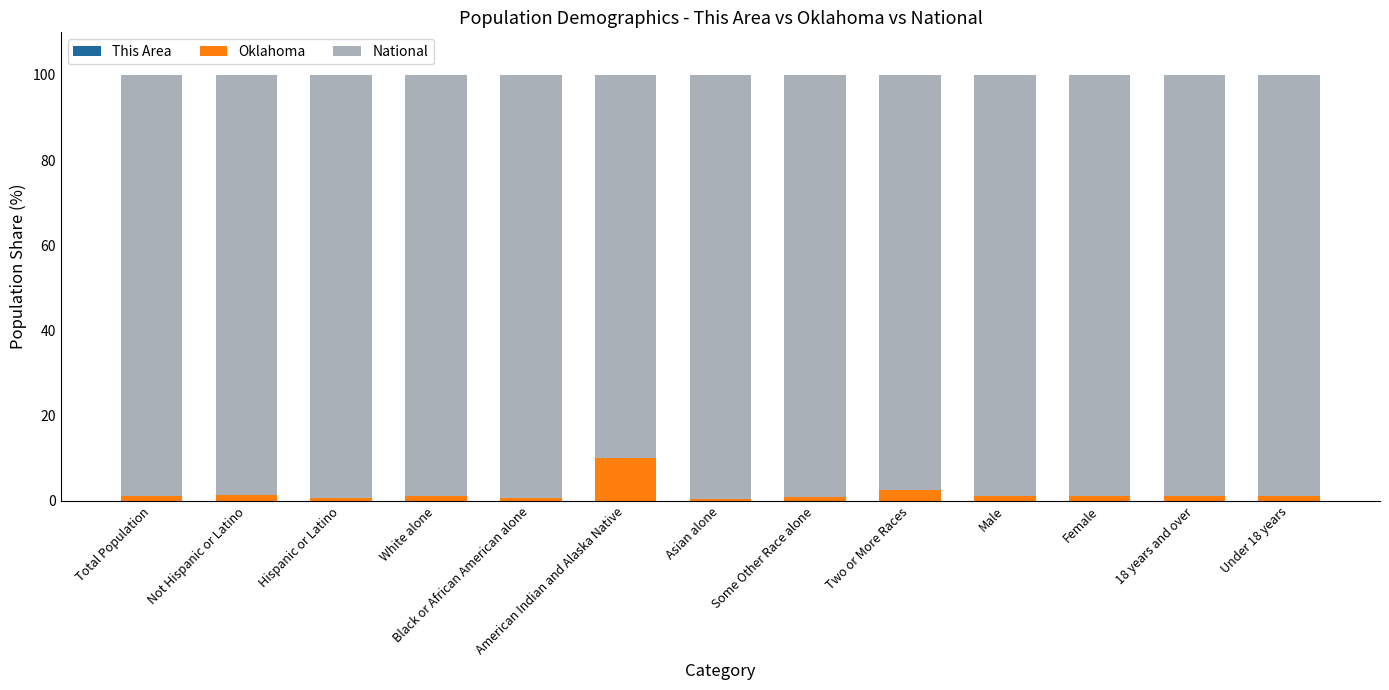

How many data points does each series have?

13